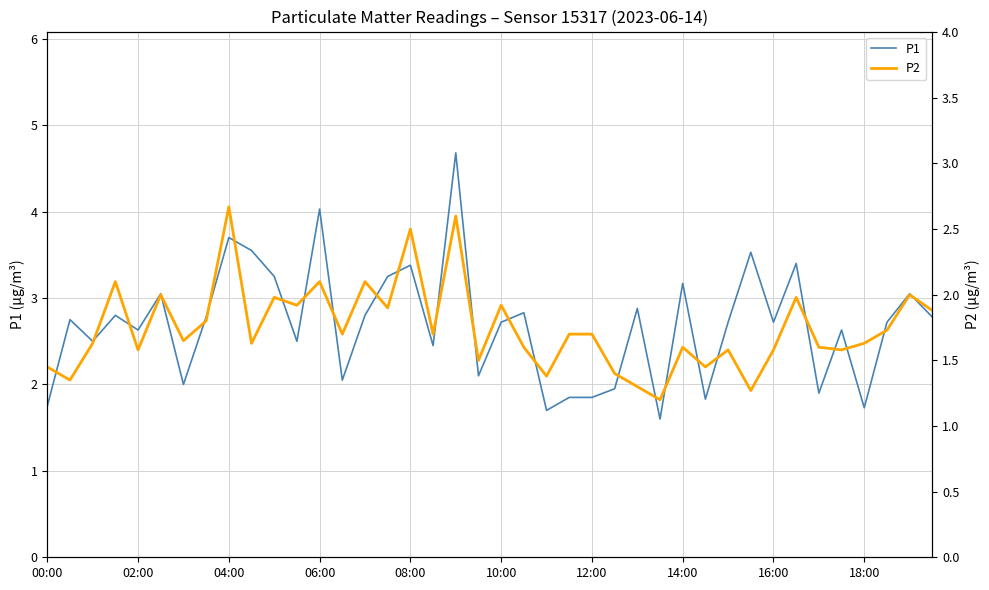

How many data points in P1 are above 2?

30